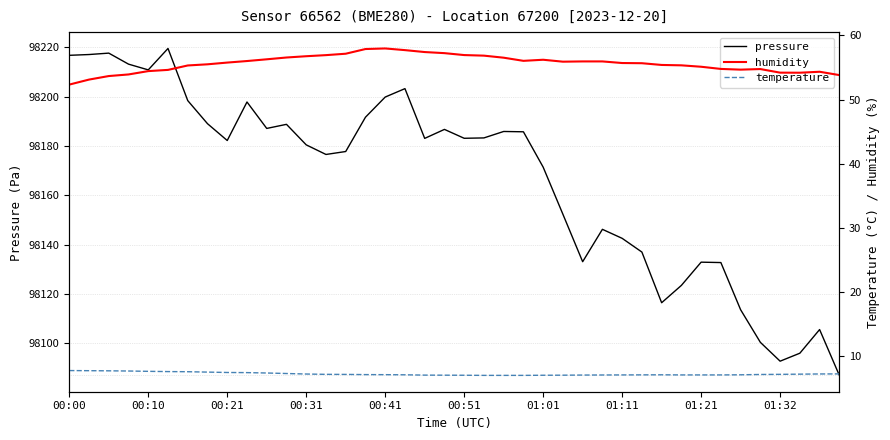

What is the highest value of the humidity series?

58.0